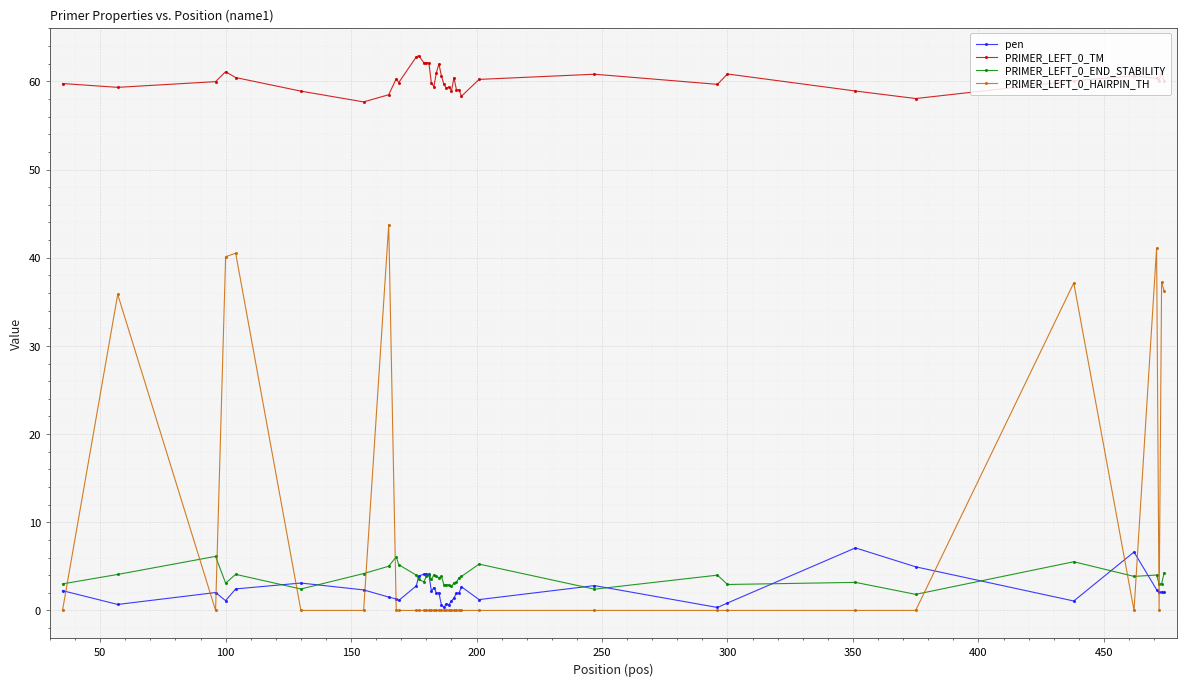

Which series has the largest range (max minus min)?

PRIMER_LEFT_0_HAIRPIN_TH